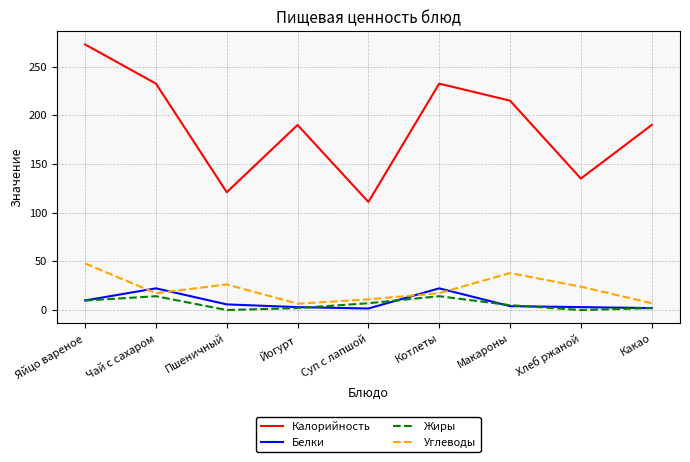

What is the sum of all Белки values?

73.8